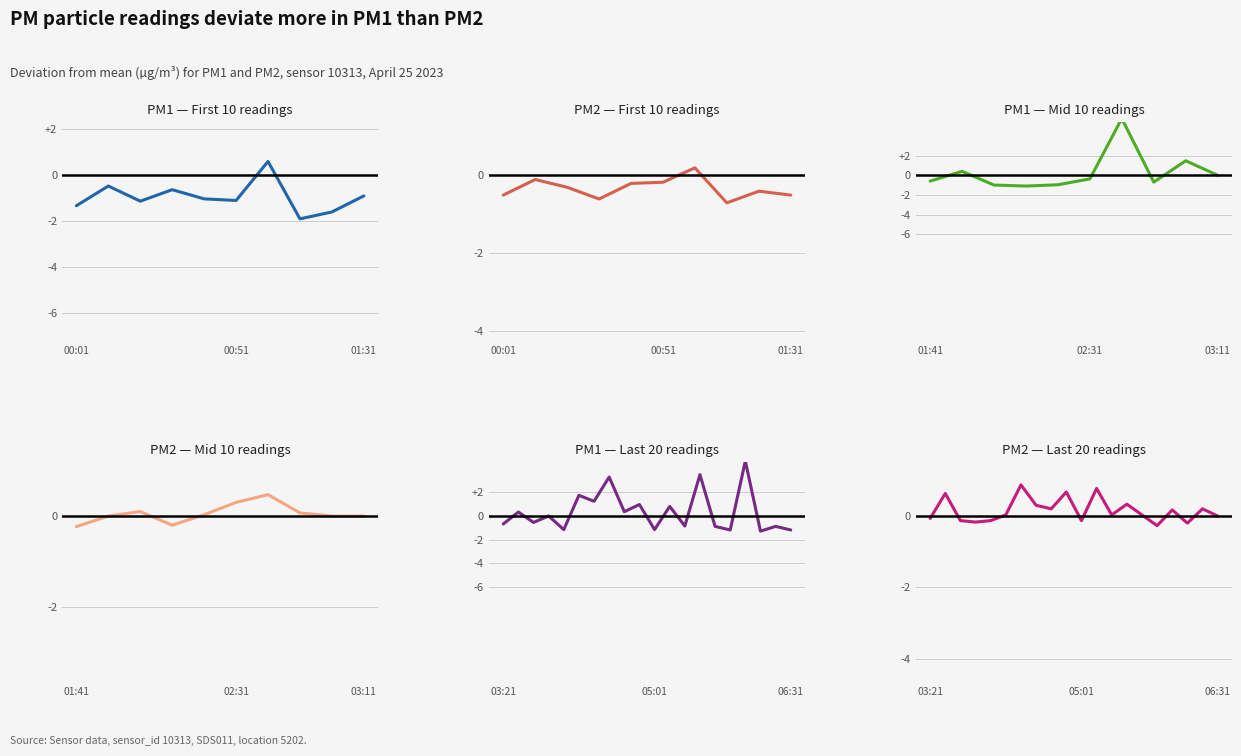

List the series in order of their peak value, lowest first.

P2, P1